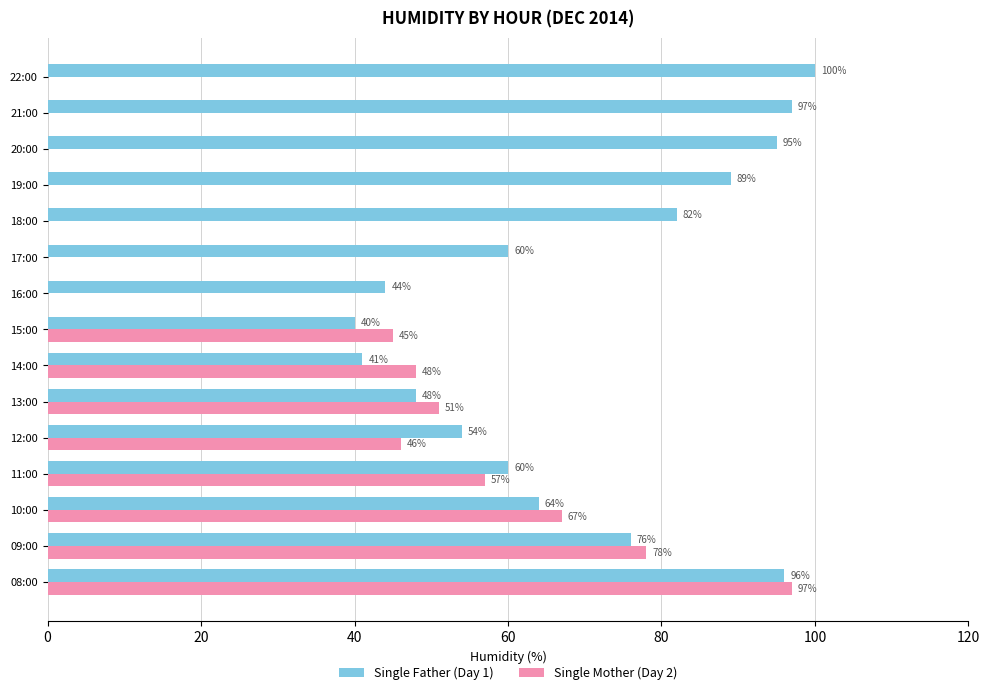

At which category does the chart reach its peak across all series?

22:00